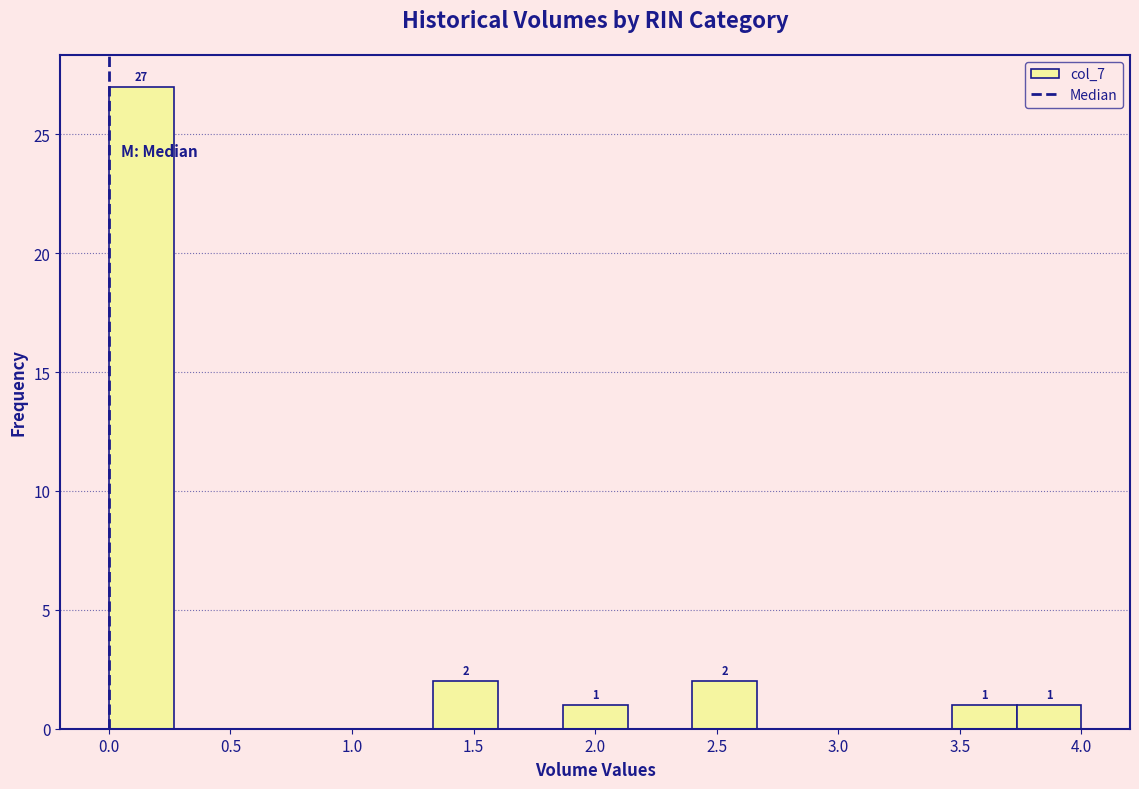

Over which range of the x-axis is the bar tallest?

0.00 to 0.25